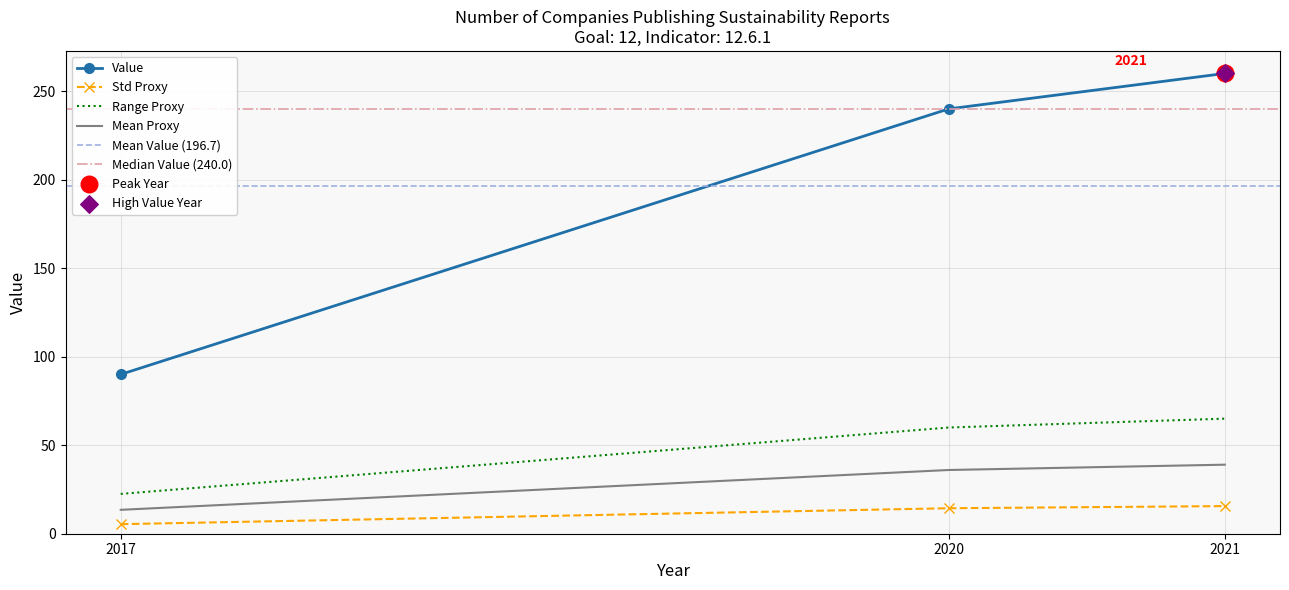

Between 2017 and 2020, which is larger?

2020